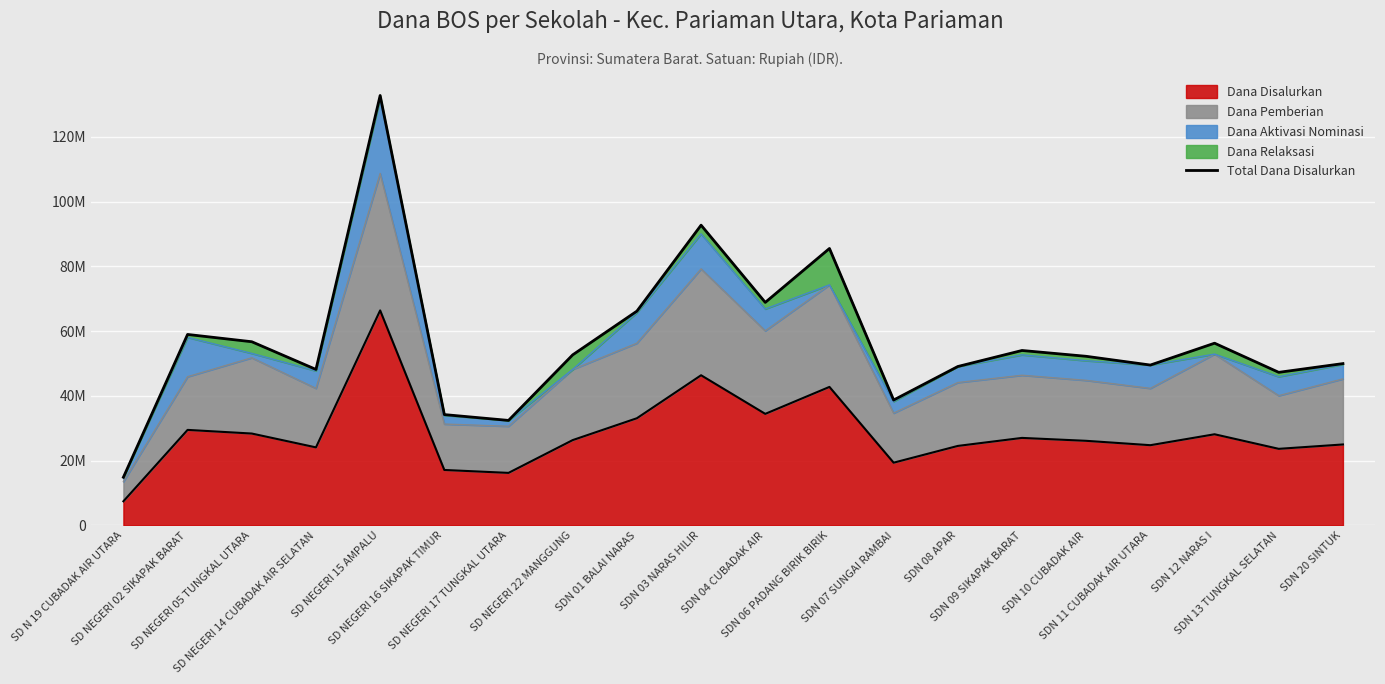

What is the difference between the maximum and minimum values?

117900000